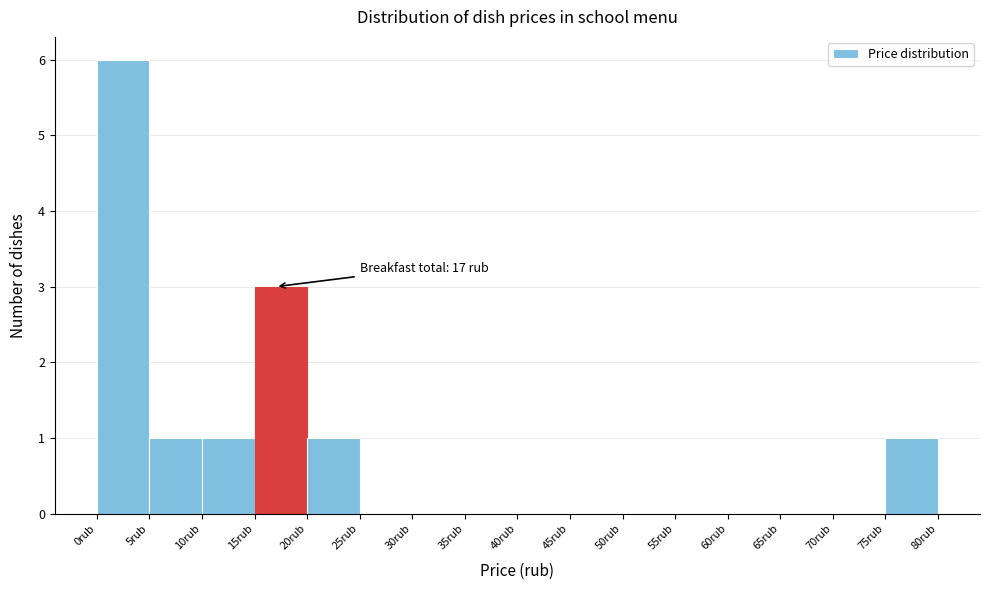

Over which range of the x-axis is the bar tallest?

0 to 5